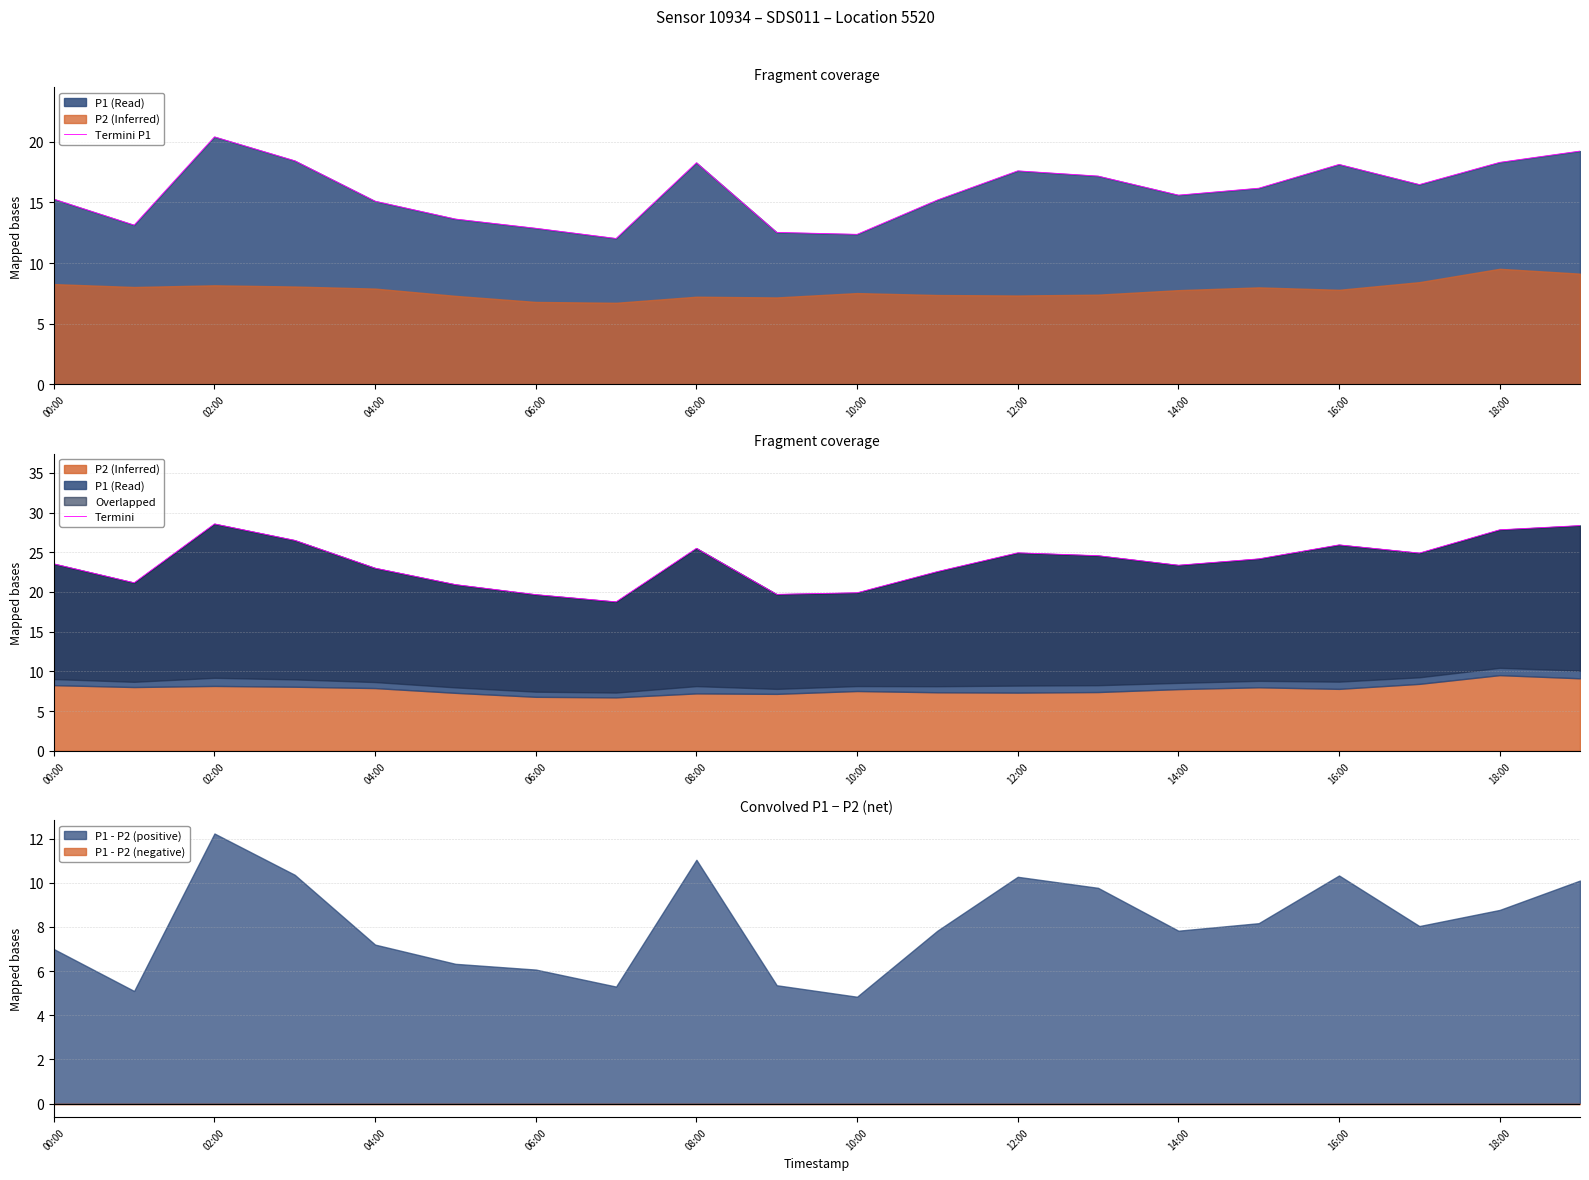

The P1 - P2 (positive) series shows 18.1 at 12:00. True or false?

False